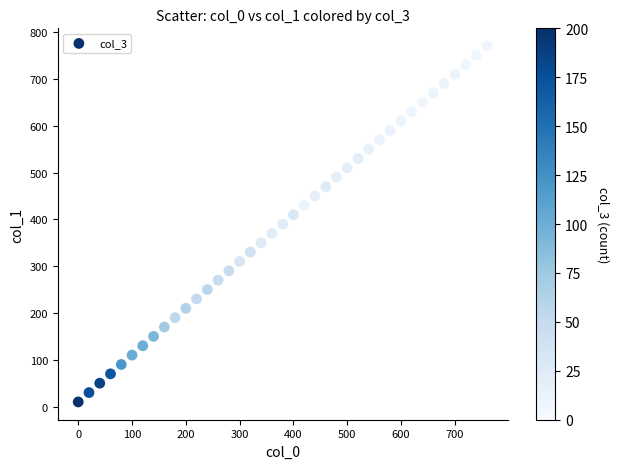

What is the range of X values (max minus min)?

760